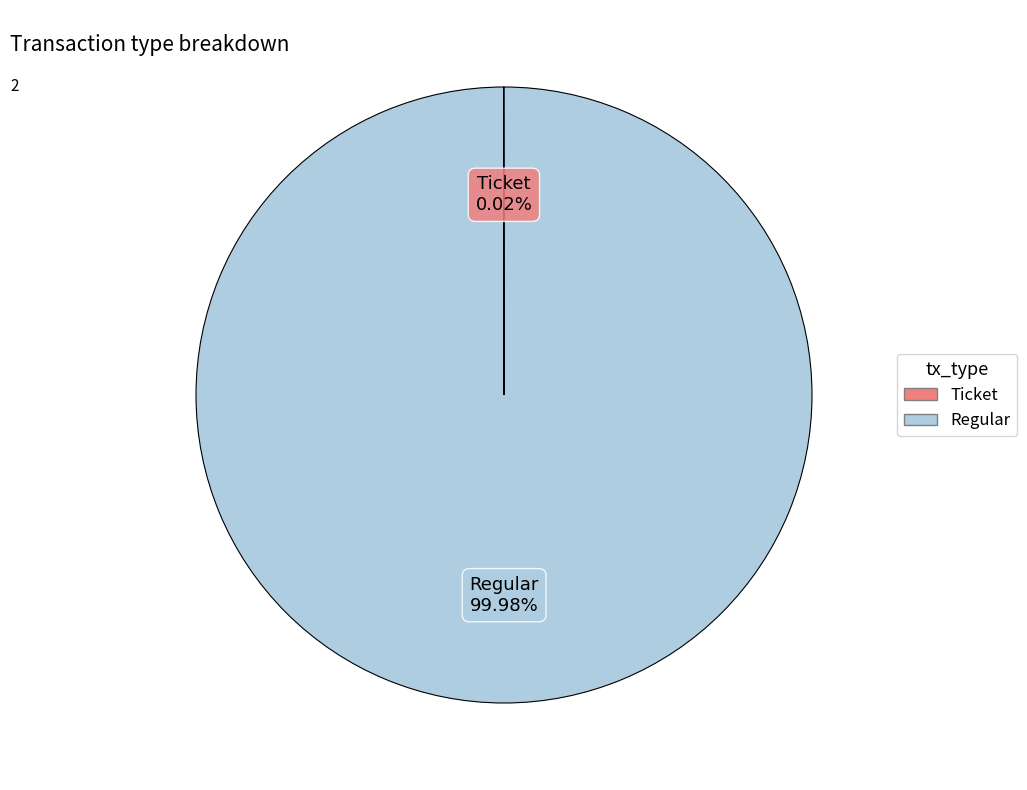

Is Regular the majority of the pie?

Yes